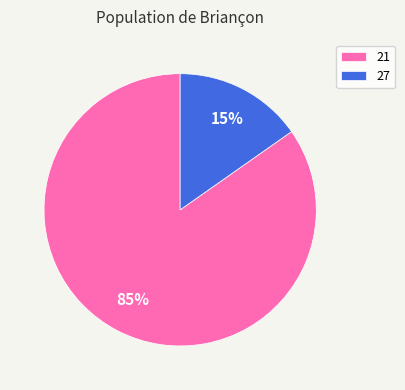

What is the largest slice in the pie chart?

21